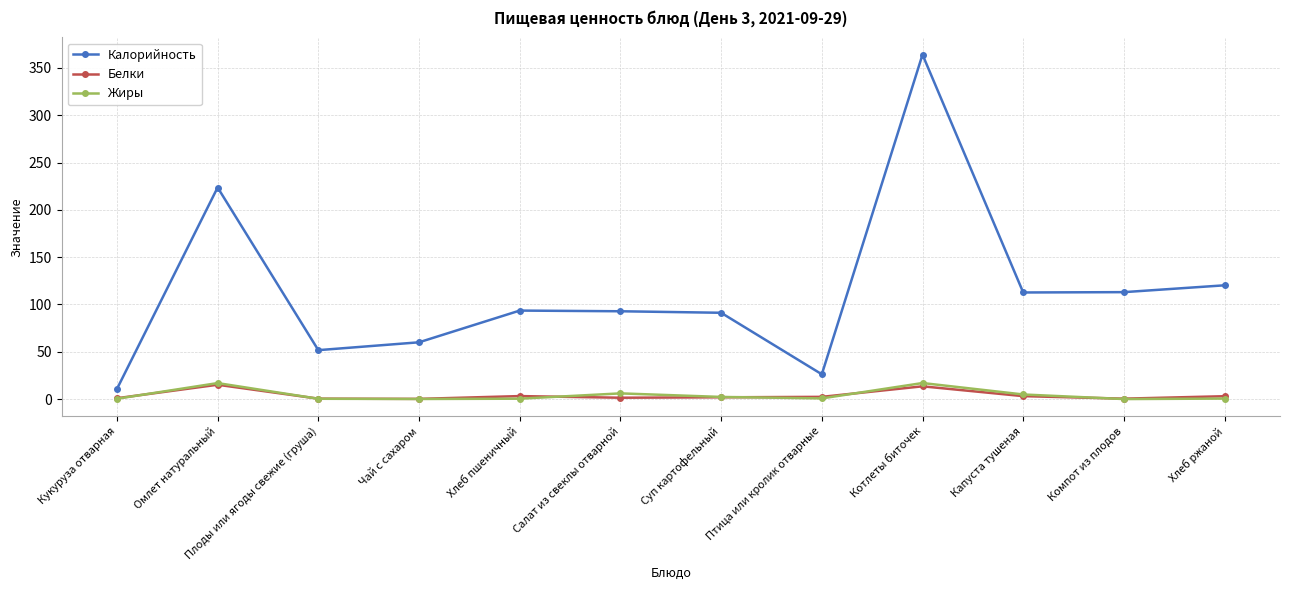

In Белки, how many points are lower than both neighbors (excluding endpoints)?

3